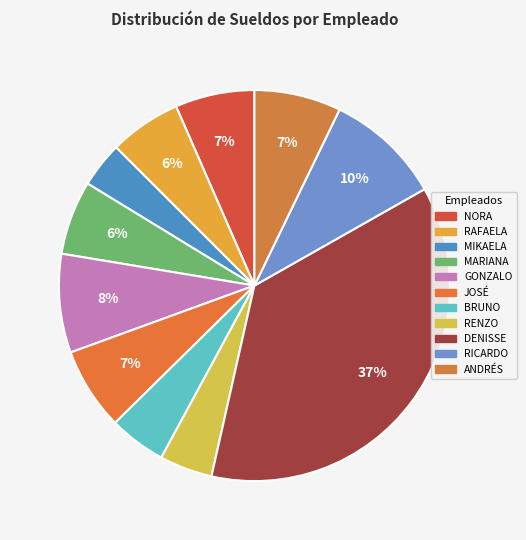

What percentage is NOT represented by RAFAELA?

94.1%